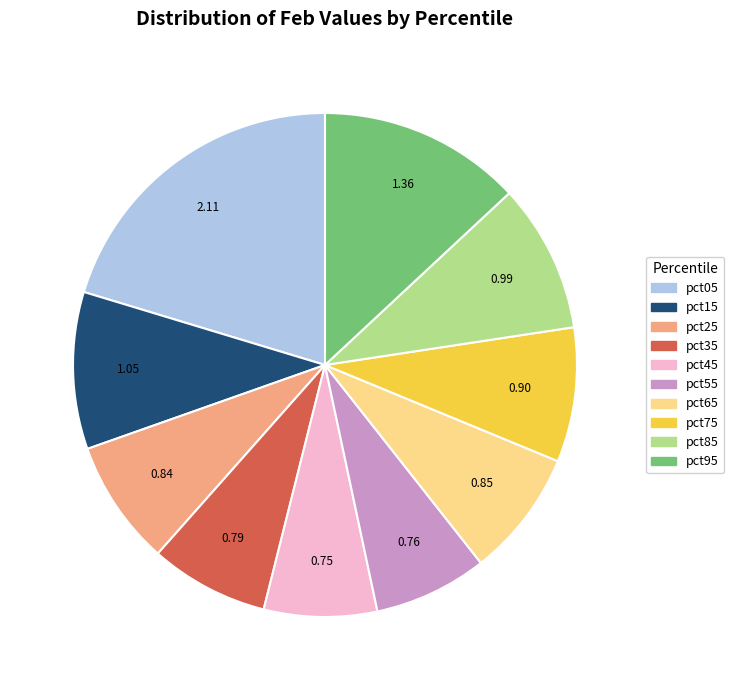

Is it true that pct75 is 9% of the pie?

True